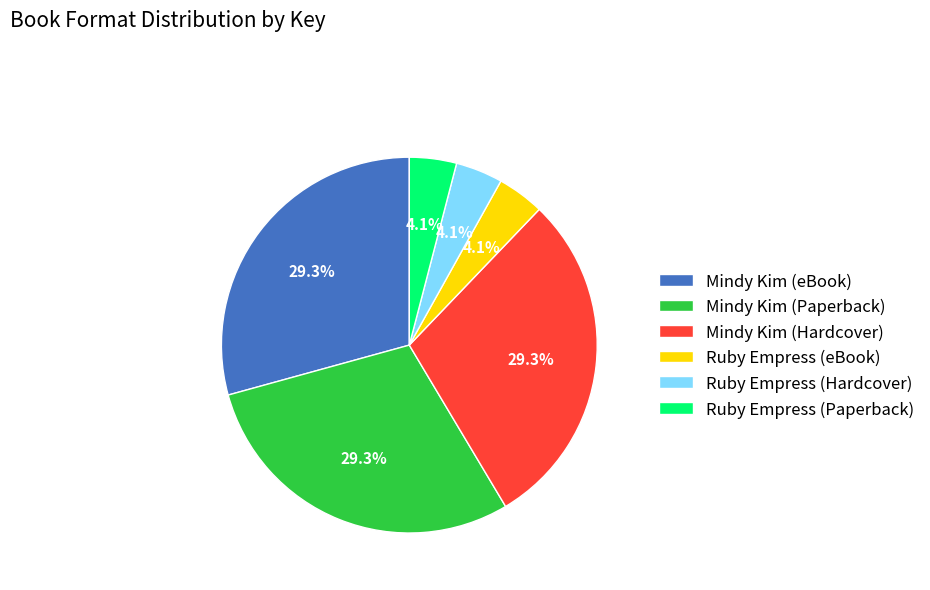

Approximately how many times larger is the value at Mindy Kim (Paperback) compared to Mindy Kim (Hardcover)?

1.0